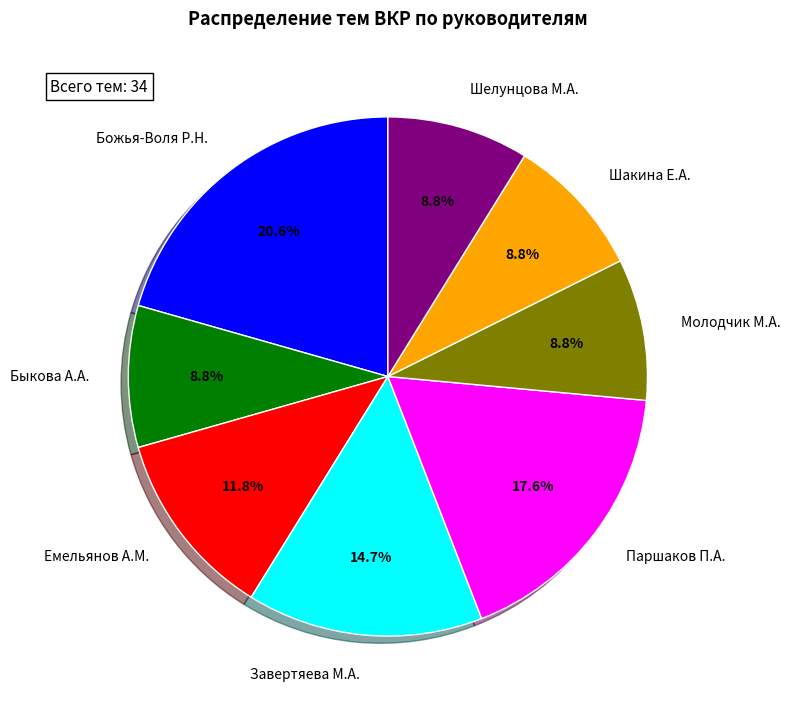

Between Завертяева М.А. and Молодчик М.А., which is larger?

Завертяева М.А.